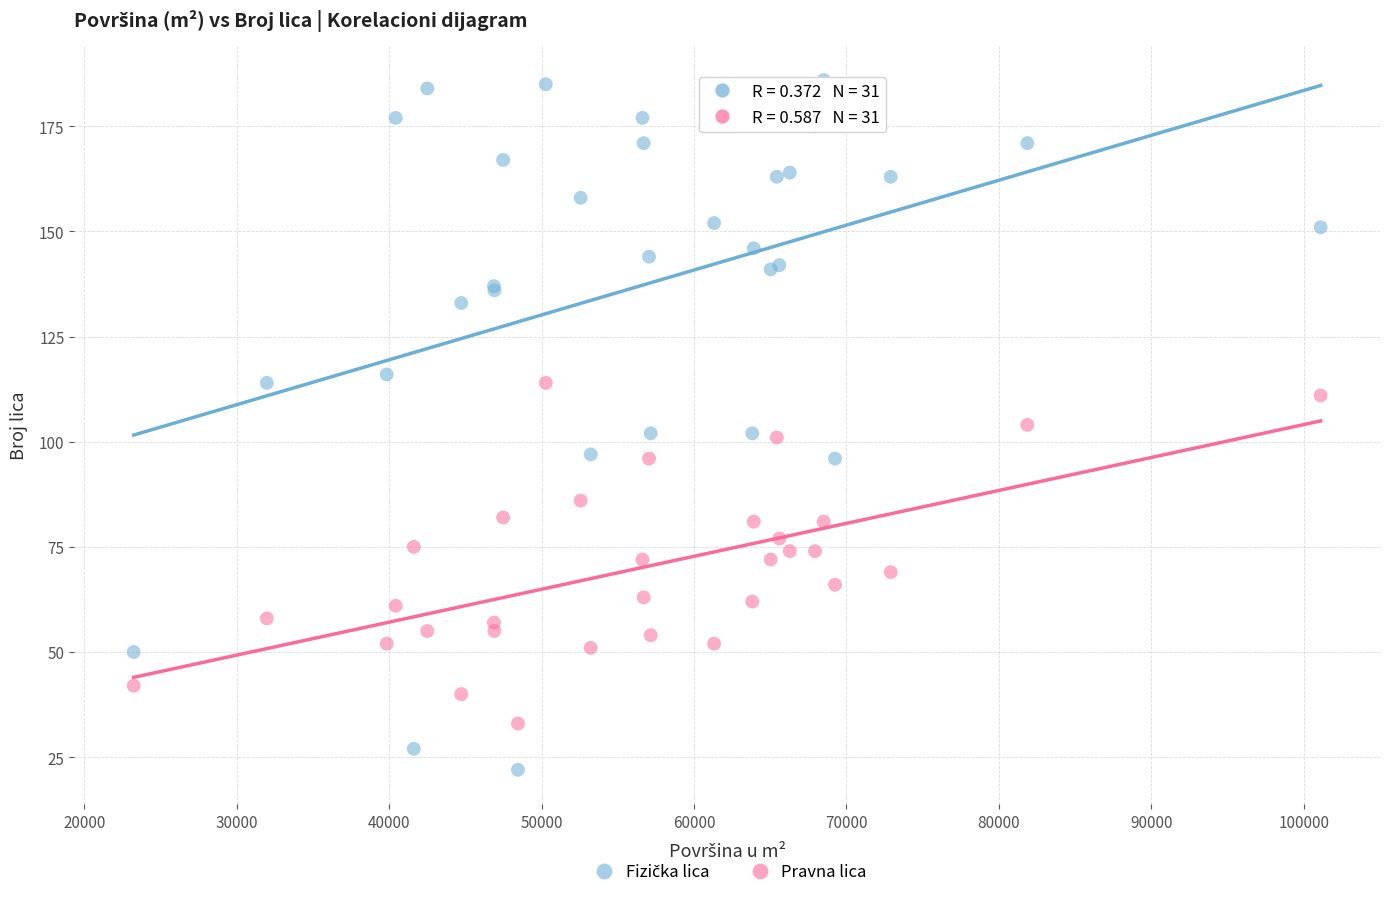

What is the X range (max minus min) for the scatter plot?

77879